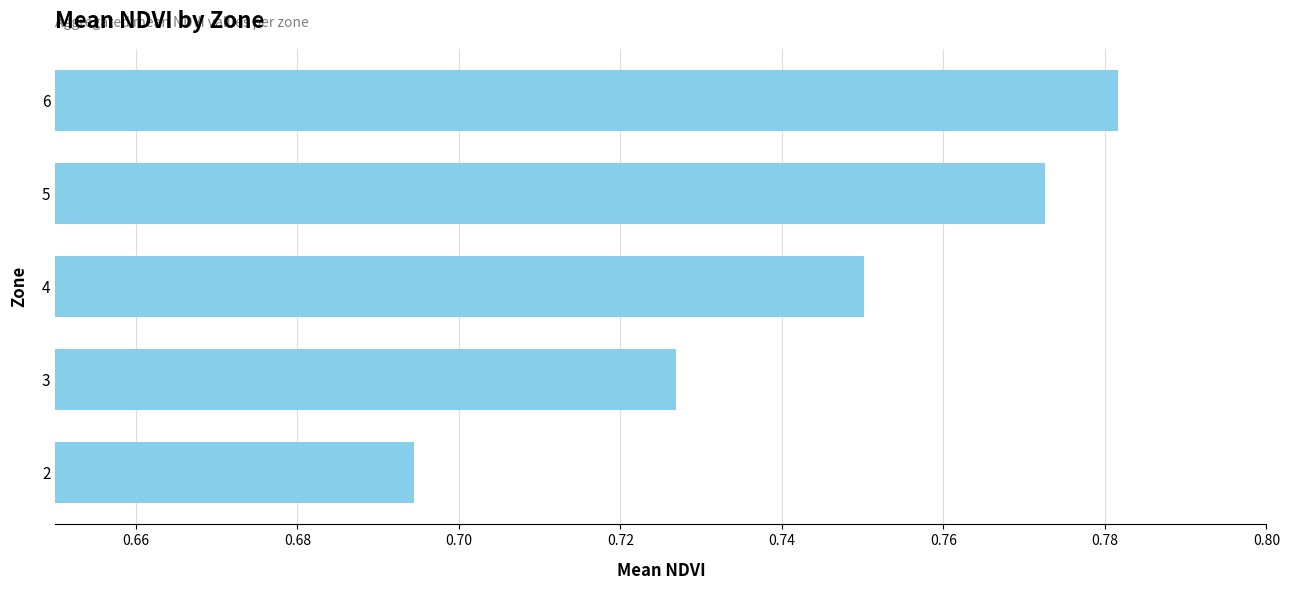

True or false: the data shows 1.1 at 5.

False